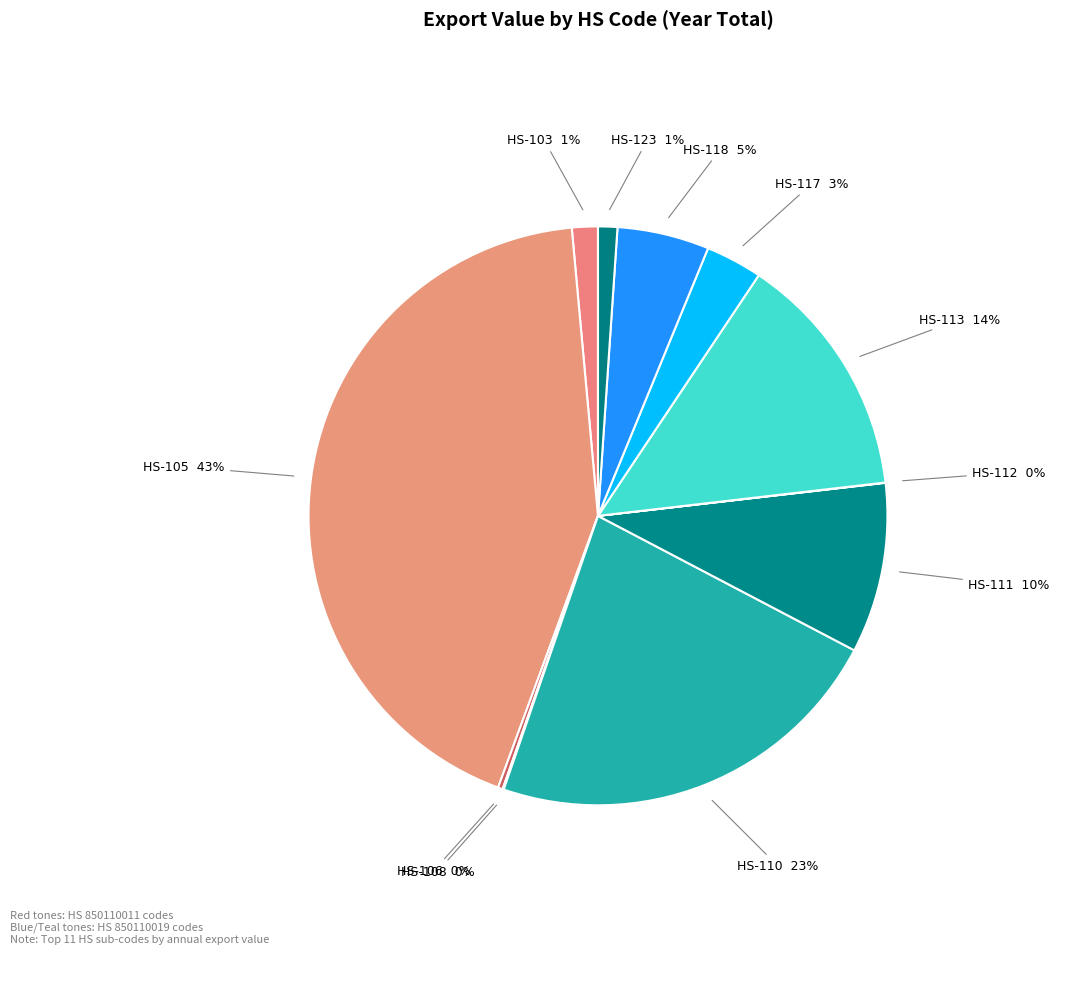

Which category has the biggest portion of the pie?

HS-105